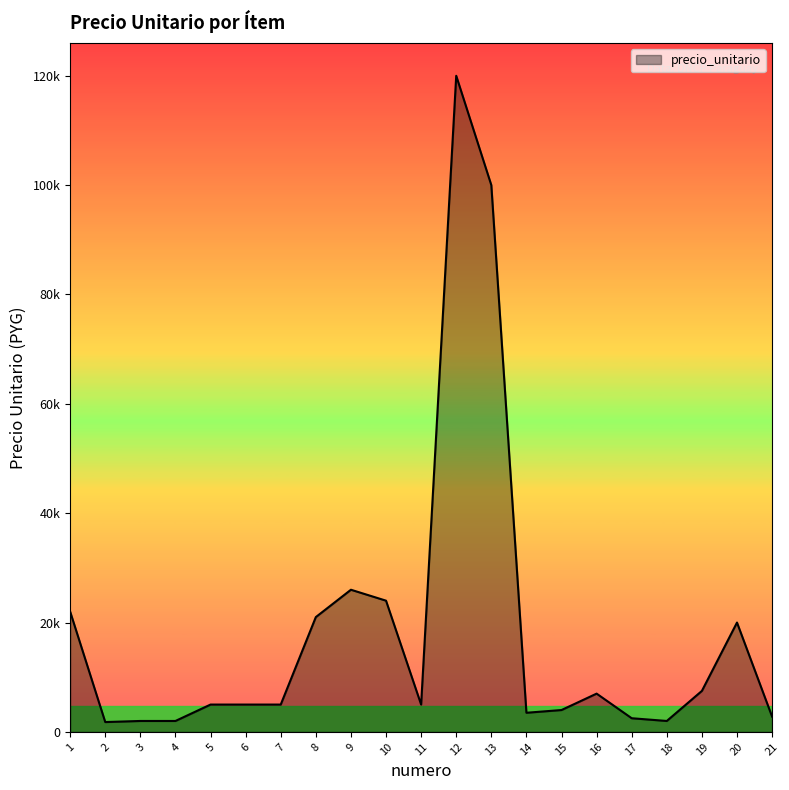

Does the chart display data point markers on the line(s)?

No